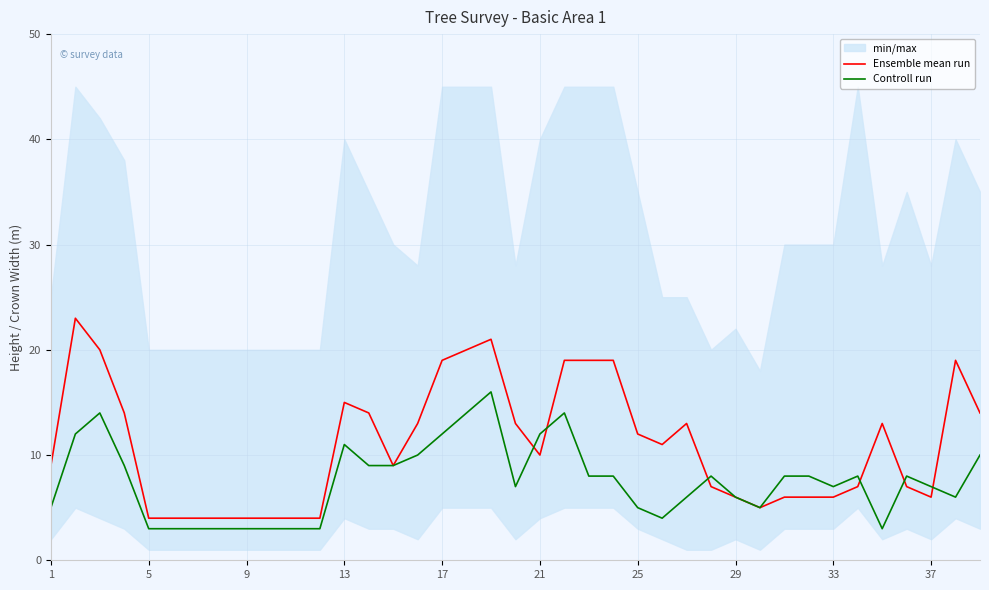

What value does the Controll run series have at 21?

12